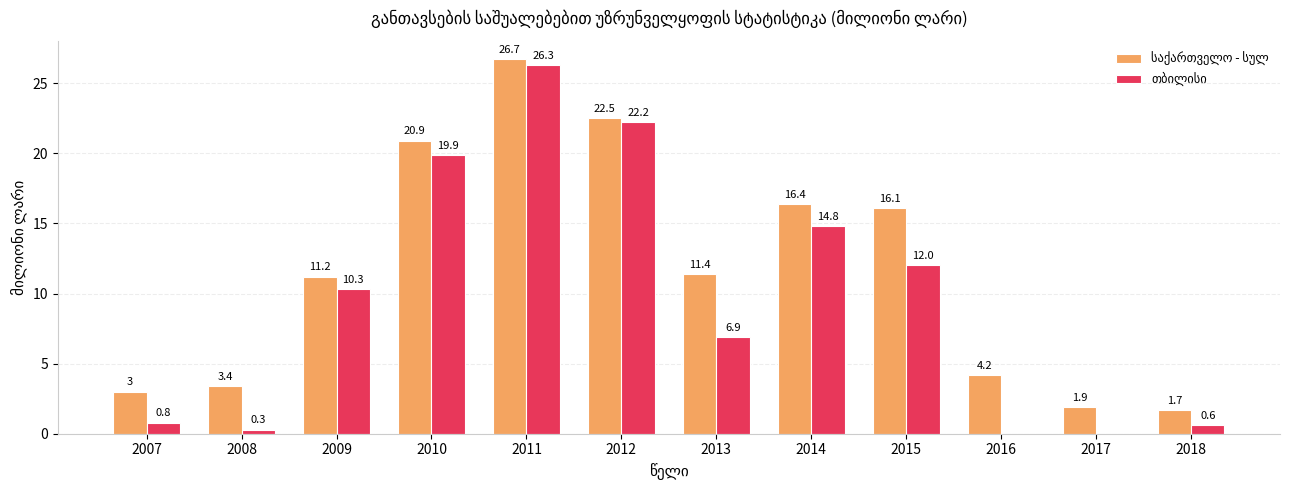

How many groups of bars are there?

12